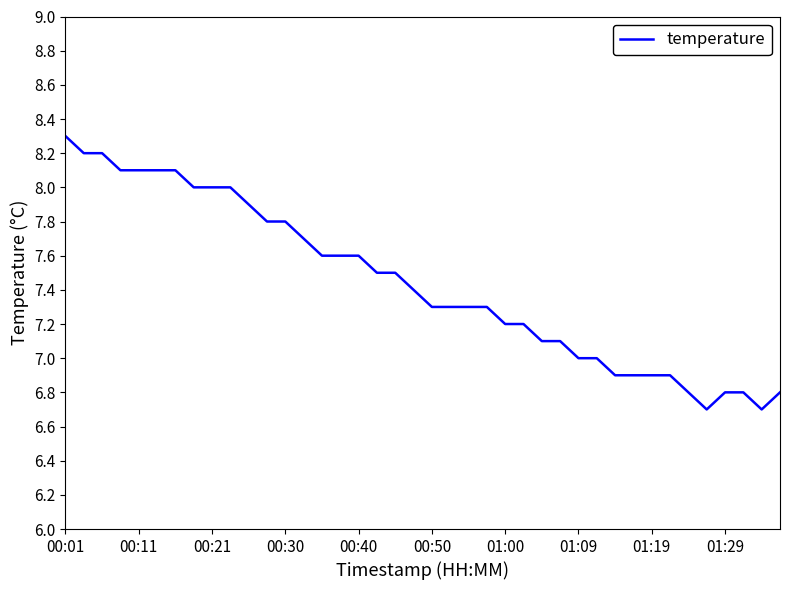

Reading right to left, extract all data points from this chart.

6.8	6.7	6.8	6.8	6.7	6.8	6.9	6.9	6.9	6.9	7.0	7.0	7.1	7.1	7.2	7.2	7.3	7.3	7.3	7.3	7.4	7.5	7.5	7.6	7.6	7.6	7.7	7.8	7.8	7.9	8.0	8.0	8.0	8.1	8.1	8.1	8.1	8.2	8.2	8.3